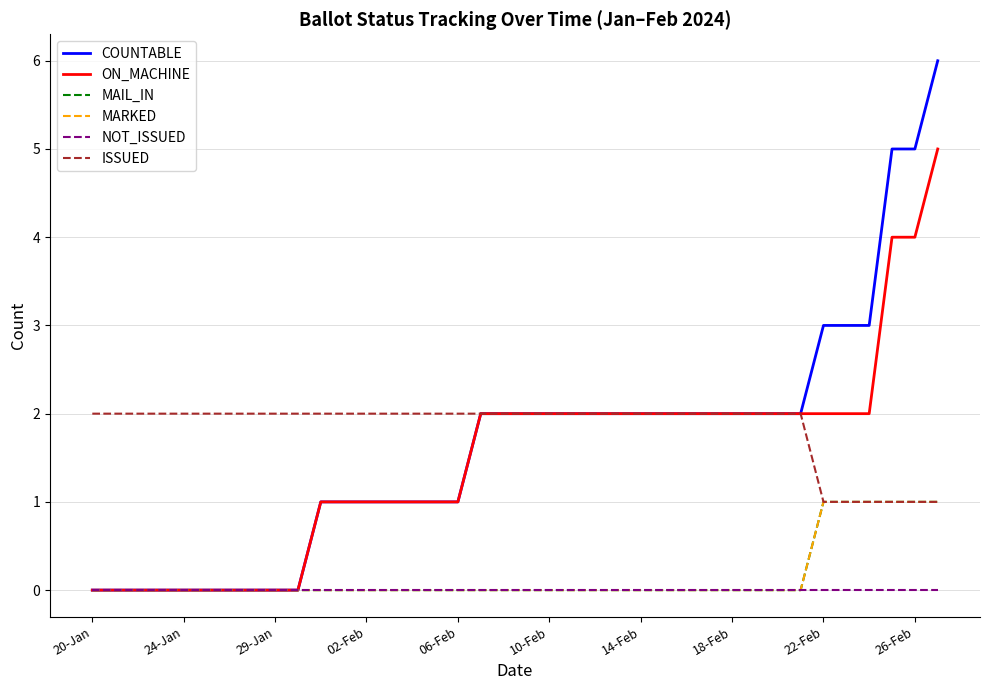

Is this an area chart (filled region under the line)?

No